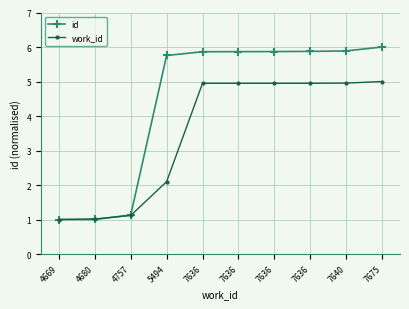

How many lines are shown in the chart?

2